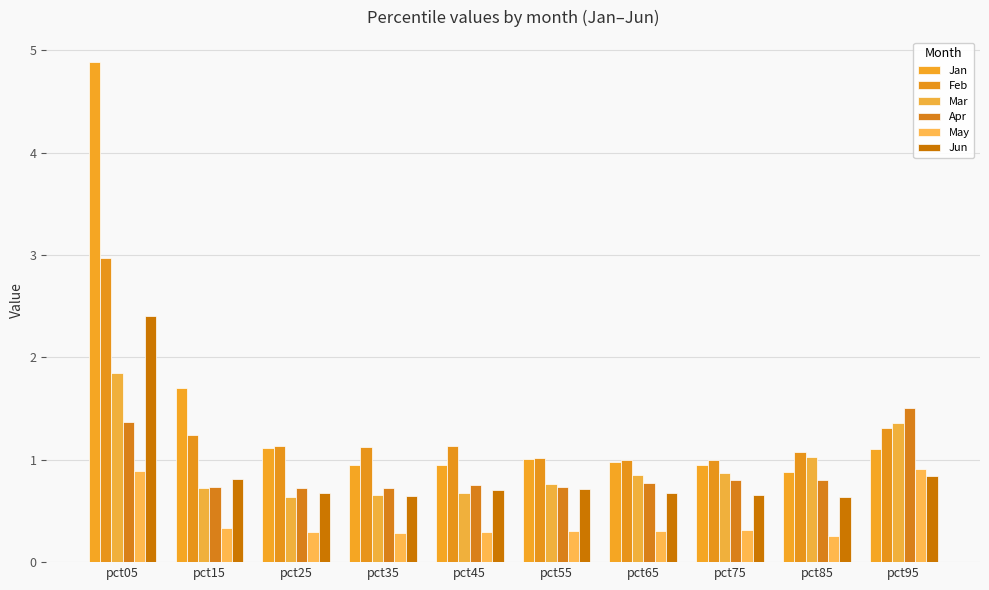

At how many categories does at least one series exceed 0?

10